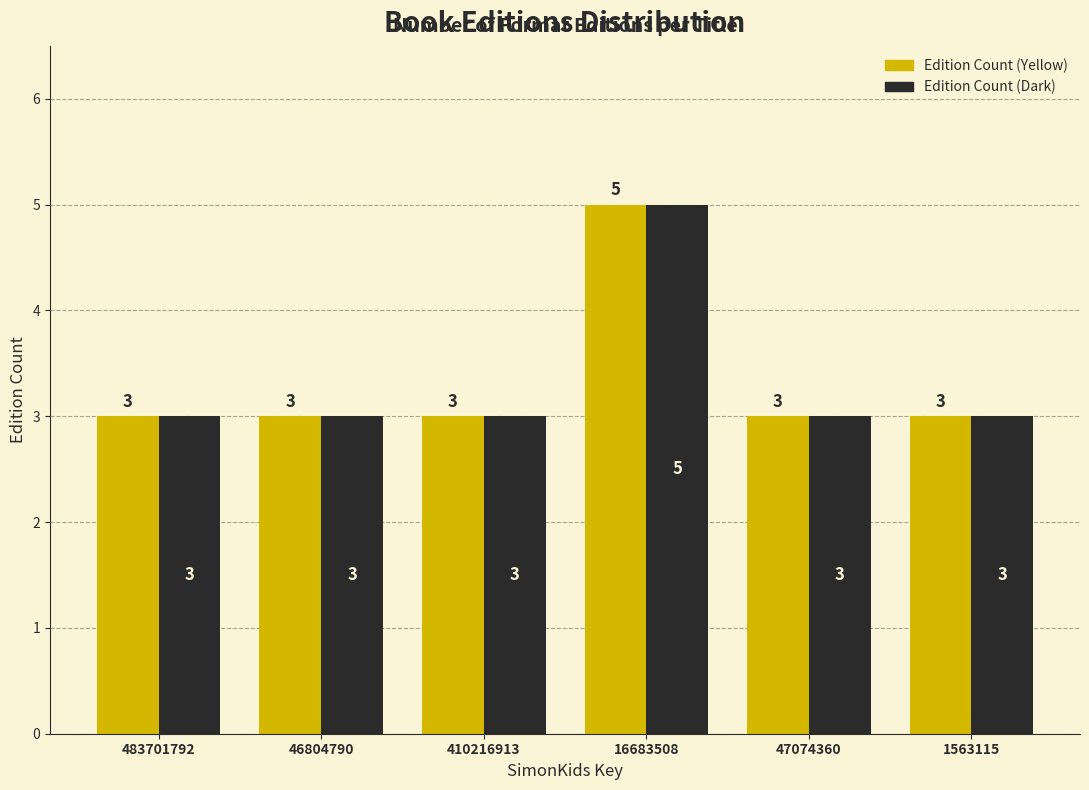

Reading left to right, what are all the values shown in this chart?

Edition Count (Yellow): 483701792=3	46804790=3	410216913=3	16683508=5	47074360=3	1563115=3
Edition Count (Dark): 483701792=3	46804790=3	410216913=3	16683508=5	47074360=3	1563115=3